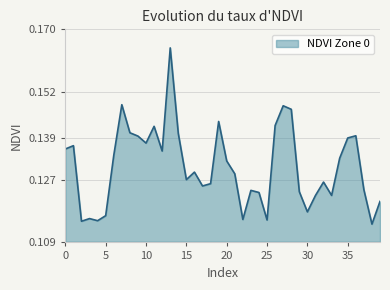

How many lines are shown in the chart?

1